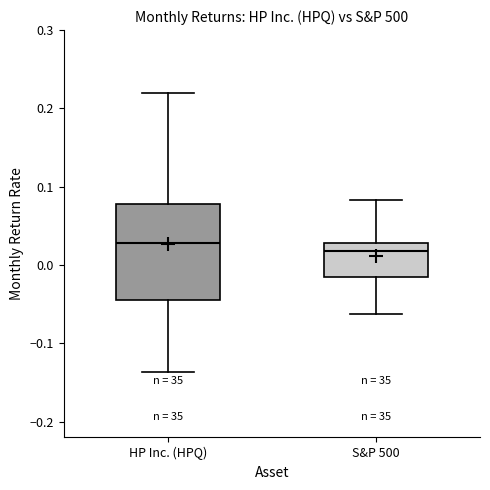

Reading left to right, transcribe this box plot: for each box, give where its median line is, the range the box spans, and where its two whiskers end, as read against the y-axis. The values are not printed on the chart, so give them approximately, as read against the axis.

HP Inc. (HPQ): median 0.03, box -0.04 to 0.08, whiskers -0.14 to 0.22
S&P 500: median 0.02, box -0.02 to 0.03, whiskers -0.06 to 0.08